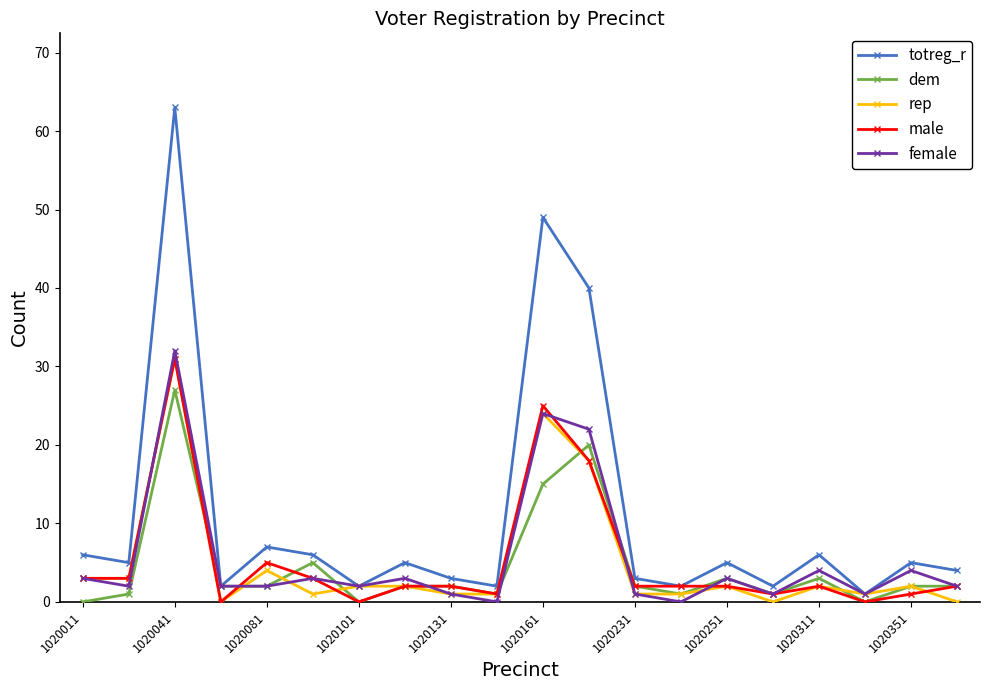

In female, how many points are higher than both neighbors (excluding endpoints)?

7